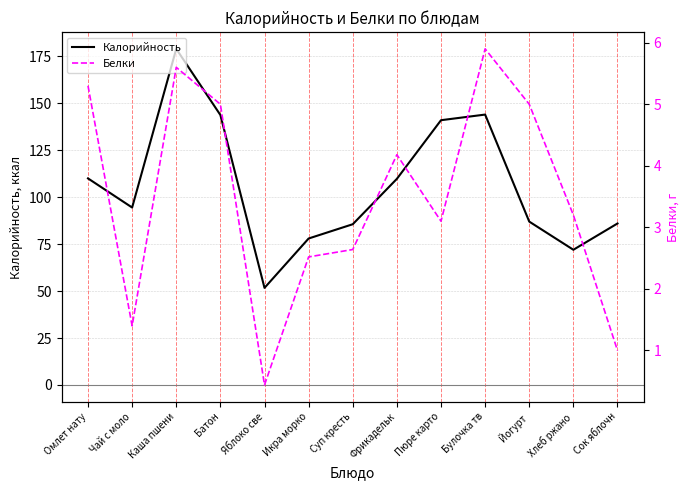

Reading left to right, extract all data points from this chart.

Калорийность: Омлет нату=110.0	Чай с моло=94.5	Каша пшени=179.0	Батон=143.8	Яблоко све=51.7	Икра морко=78.0	Суп кресть=85.6	Фрикадельк=109.8	Пюре карто=141.0	Булочка тв=144.0	Йогурт=87.0	Хлеб ржано=72.0	Сок яблочн=86.0
Белки: Омлет нату=5.3	Чай с моло=1.4	Каша пшени=5.6	Батон=5.0	Яблоко све=0.4	Икра морко=2.5	Суп кресть=2.6	Фрикадельк=4.2	Пюре карто=3.1	Булочка тв=5.9	Йогурт=5.0	Хлеб ржано=3.2	Сок яблочн=1.0